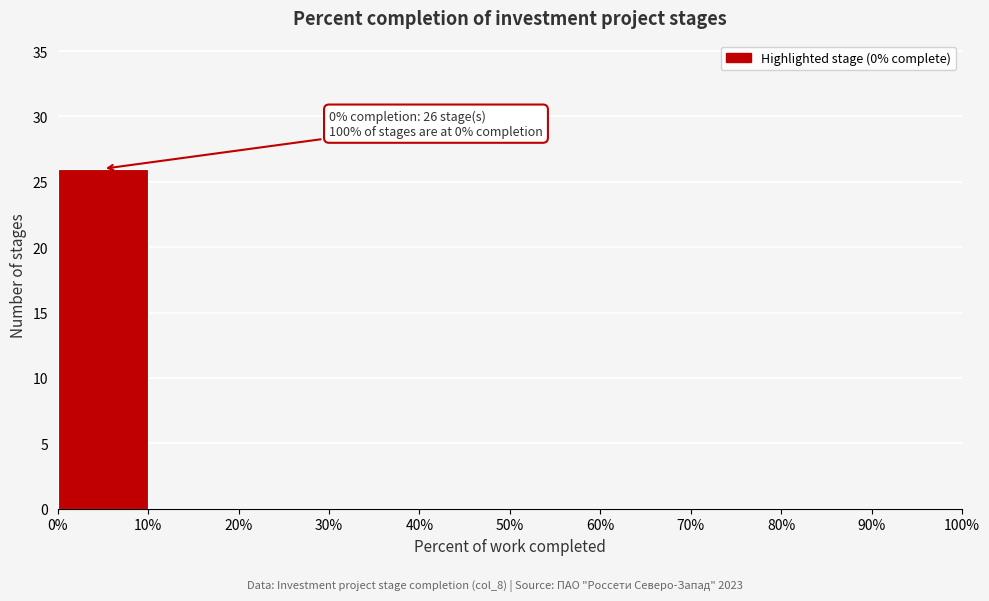

Over which range of the x-axis is the bar tallest?

0% to 10%